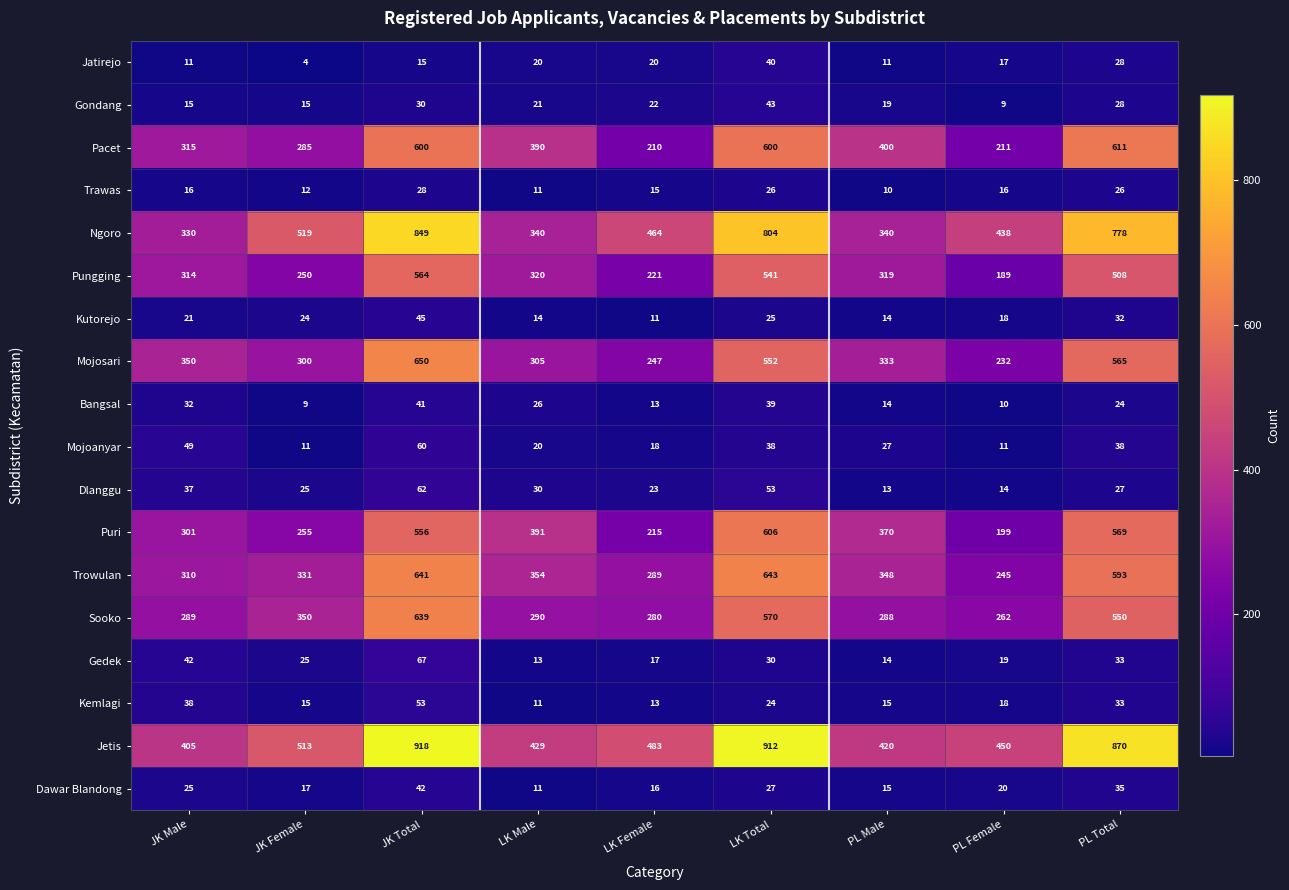

The Trawas series shows 11 at LK Male. True or false?

True